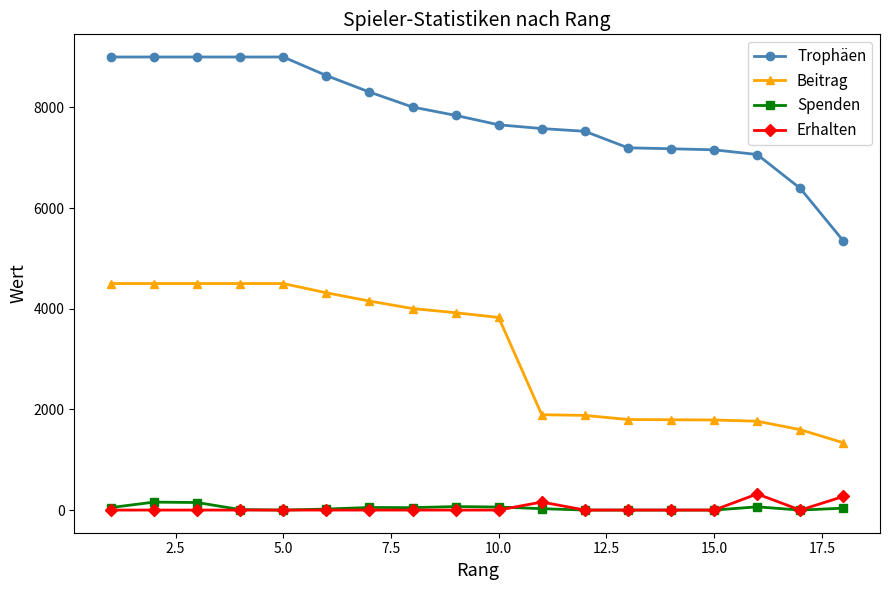

How many lines are shown in the chart?

4